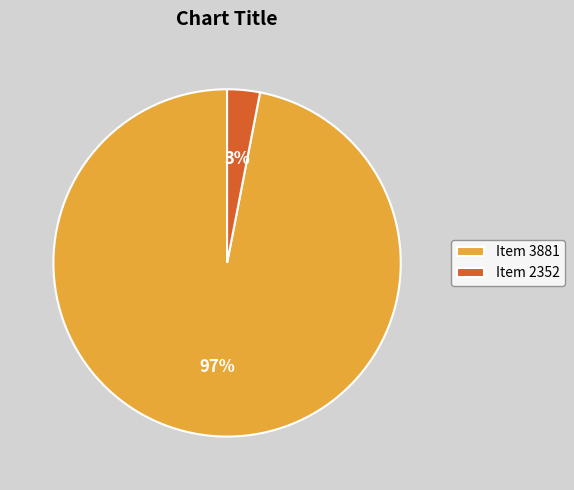

Combined, do Item 2352 and Item 3881 account for over 50%?

Yes